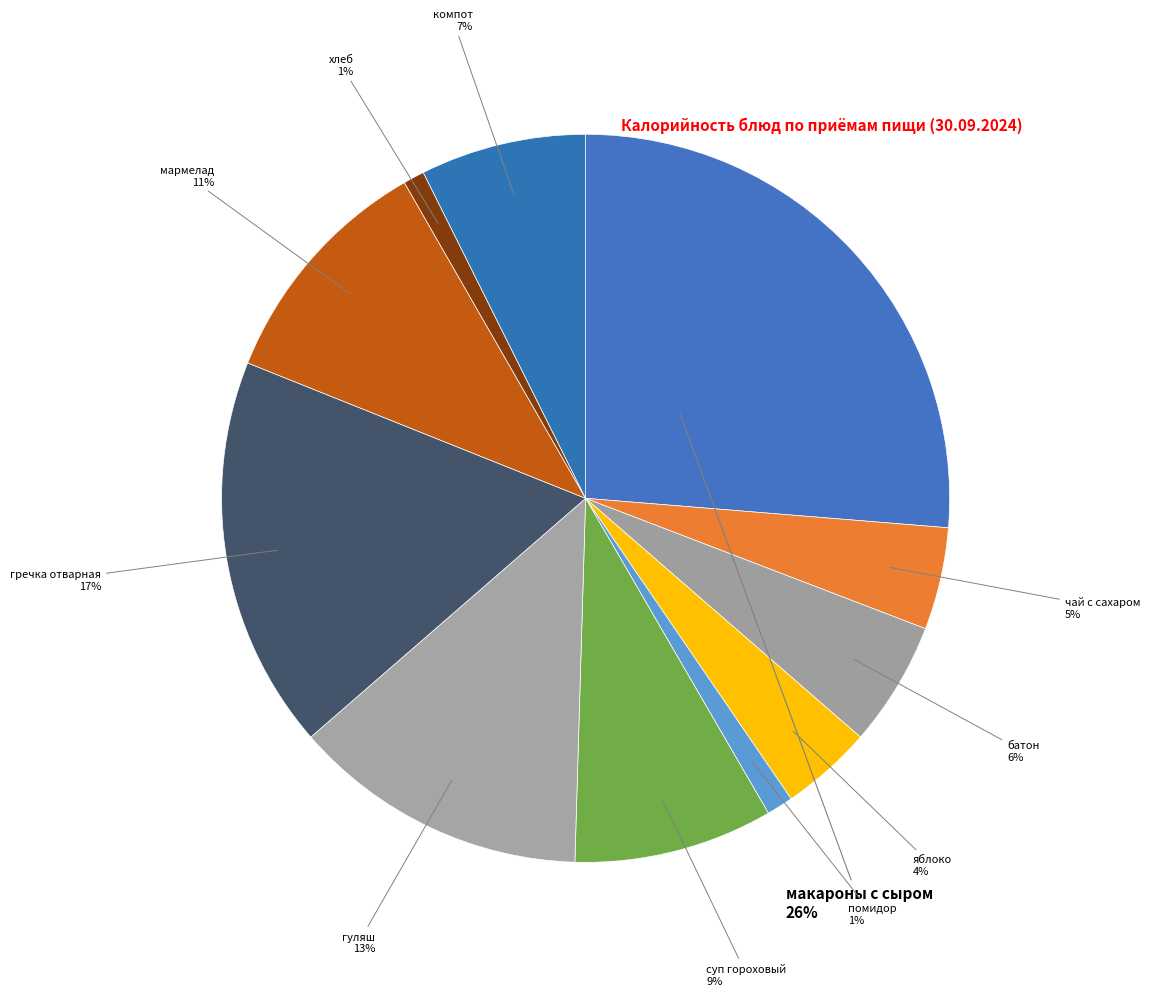

How many slices are in this pie chart?

11